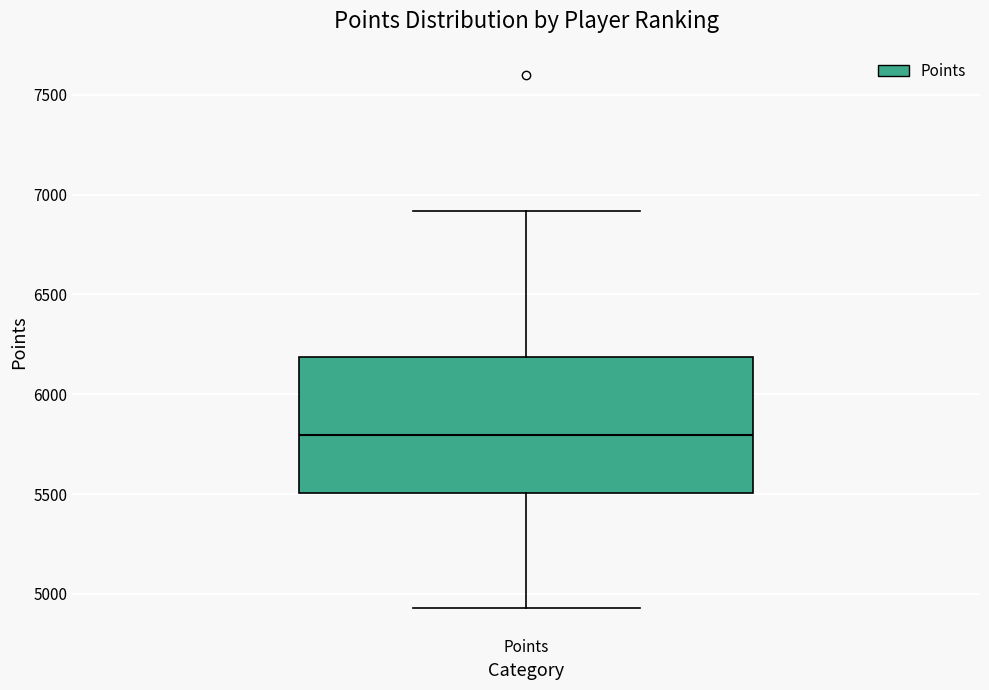

Read this box plot against the y-axis: the position of the median line, the range covered by the box, and the ends of both whiskers. The values are not printed on the chart, so give them approximately, as read against the axis.

median 5800, box 5500 to 6200, whiskers 4950 to 6900